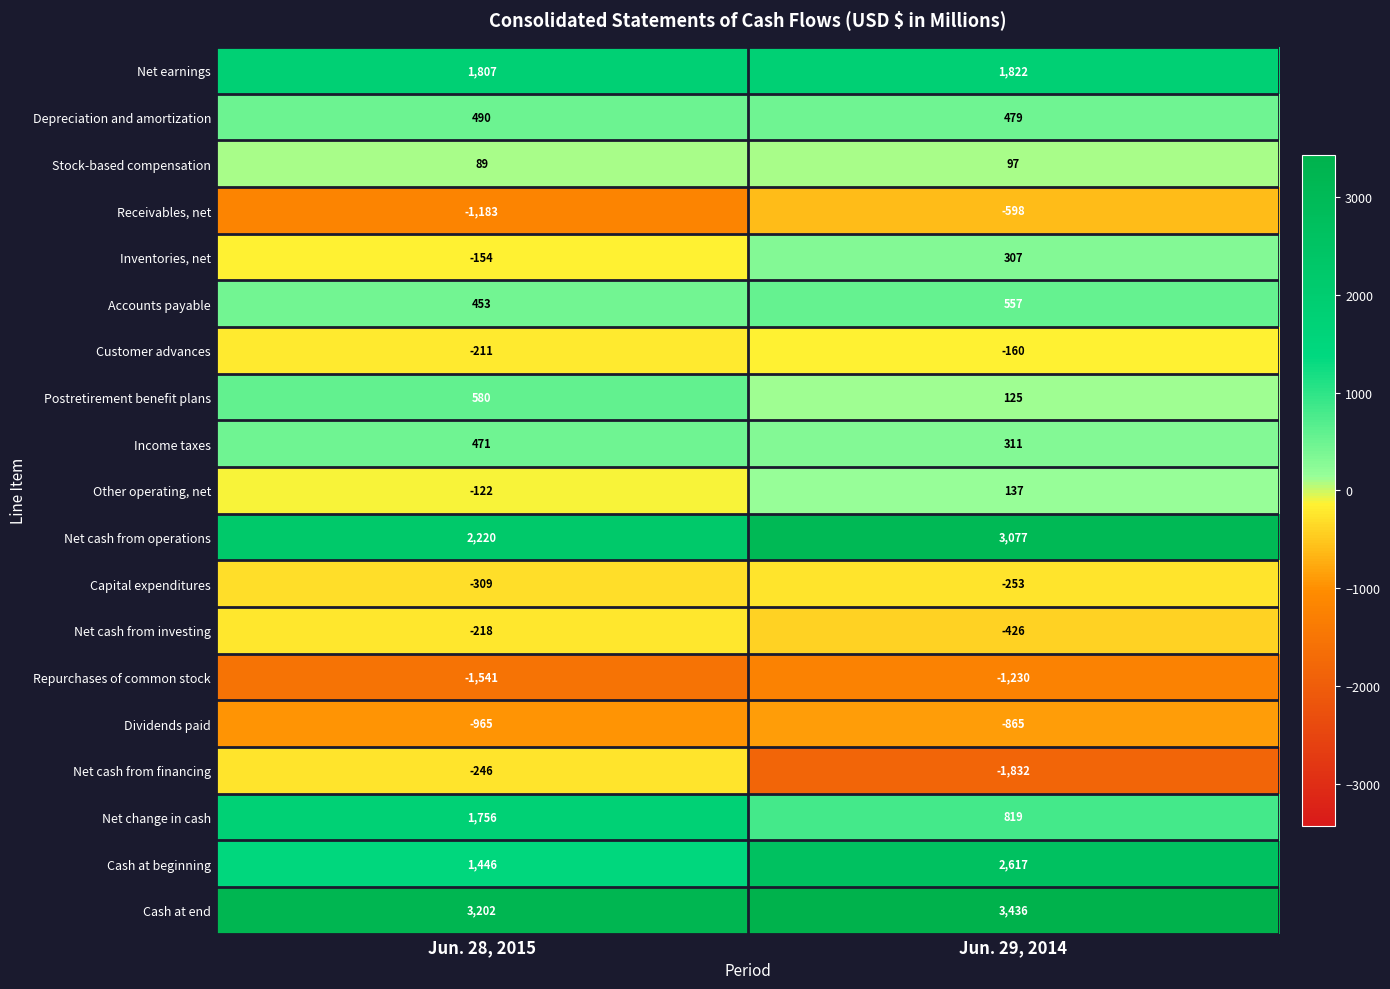

Where is Customer advances nearest to the value -185?

Jun. 29, 2014